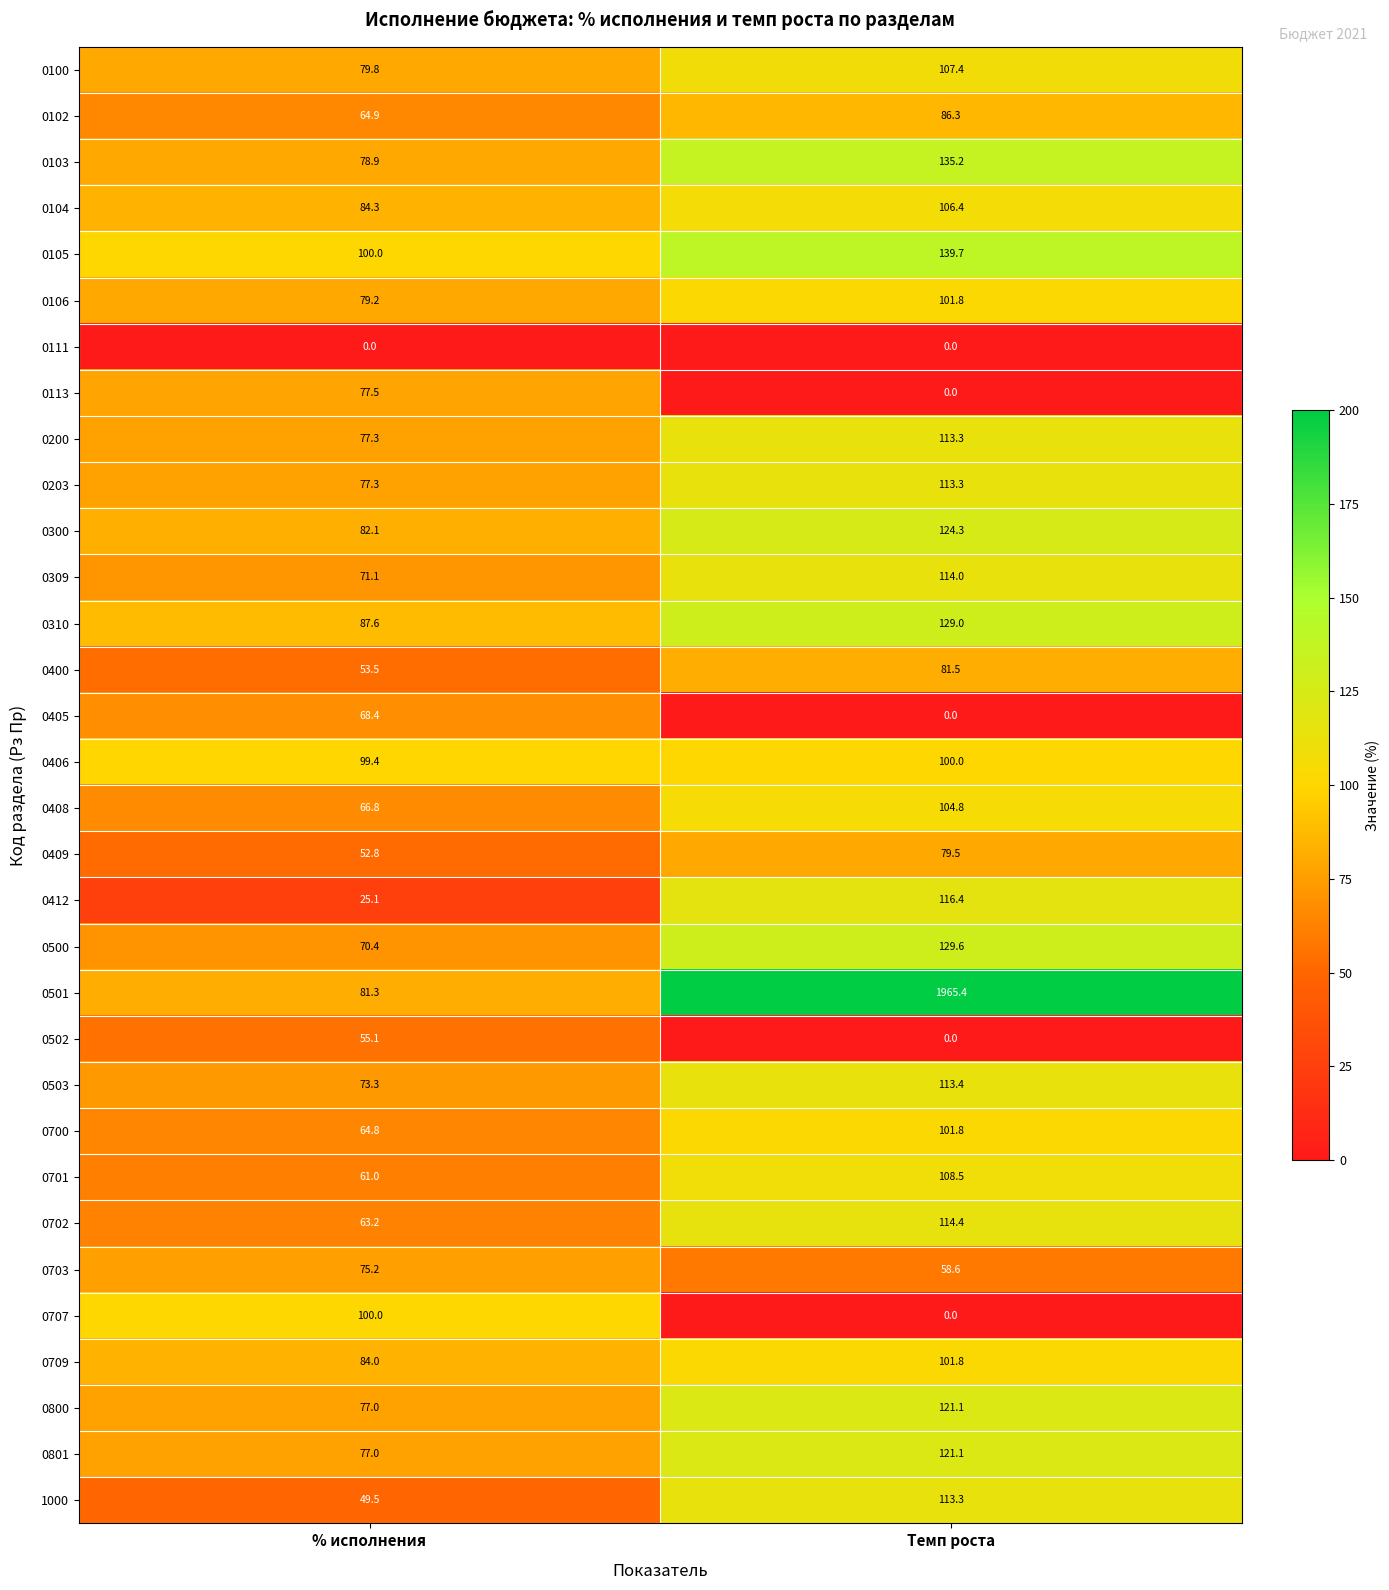

True or false: 0500 has a value of 34.0 at Темп роста.

False